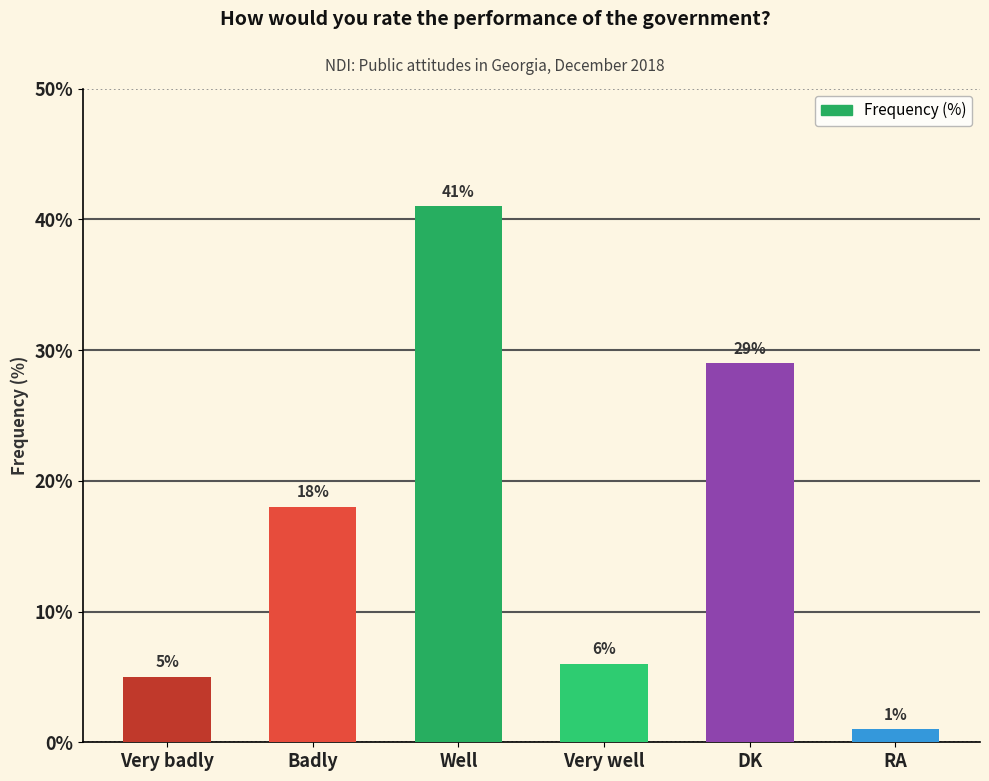

How many distinct data groups are displayed?

1